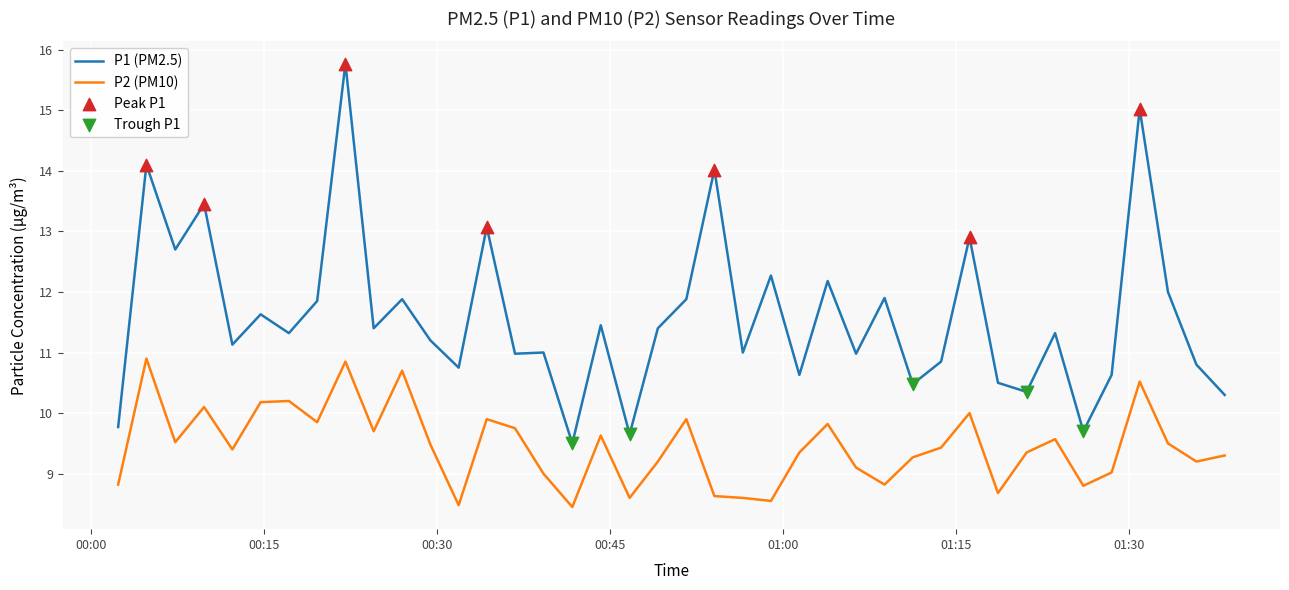

At how many categories does at least one series exceed 13?

6